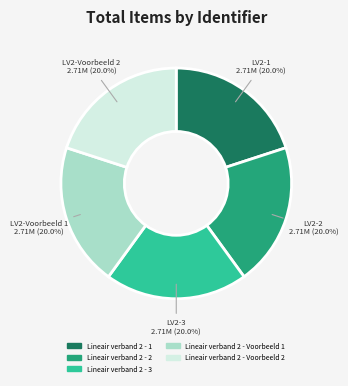

Approximately how many times larger is the value at Lineair verband 2 - 1 compared to Lineair verband 2 - Voorbeeld 2?

1.0